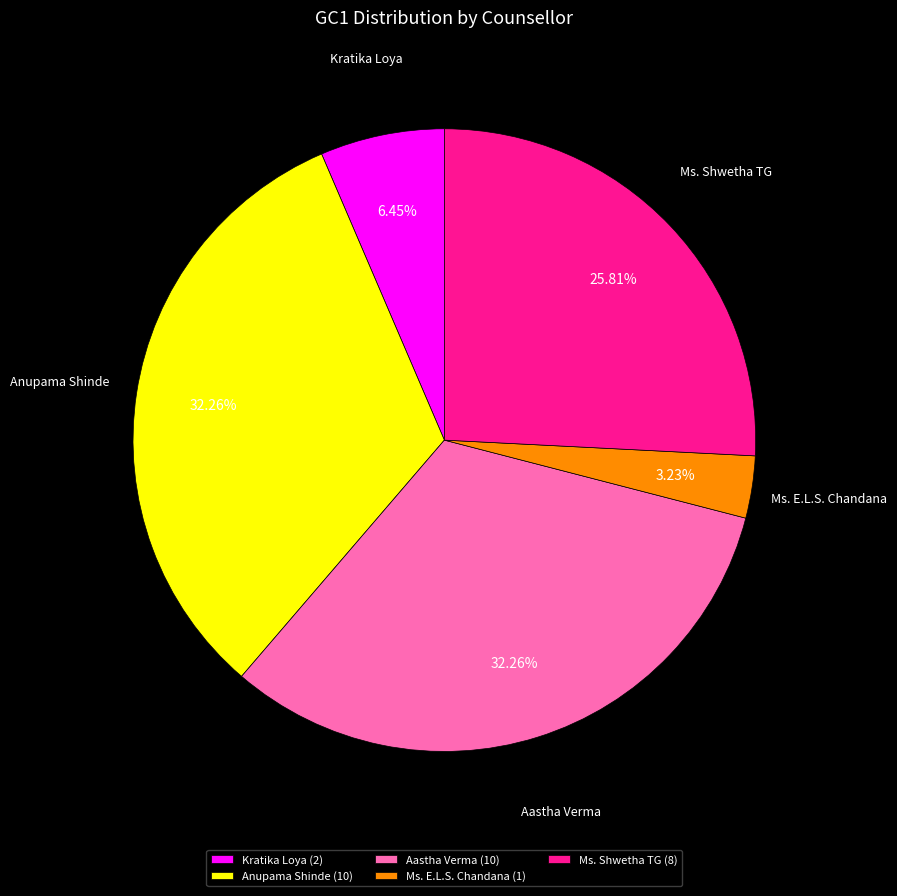

Combined, what portion of the pie is Aastha Verma and Kratika Loya?

38.7%